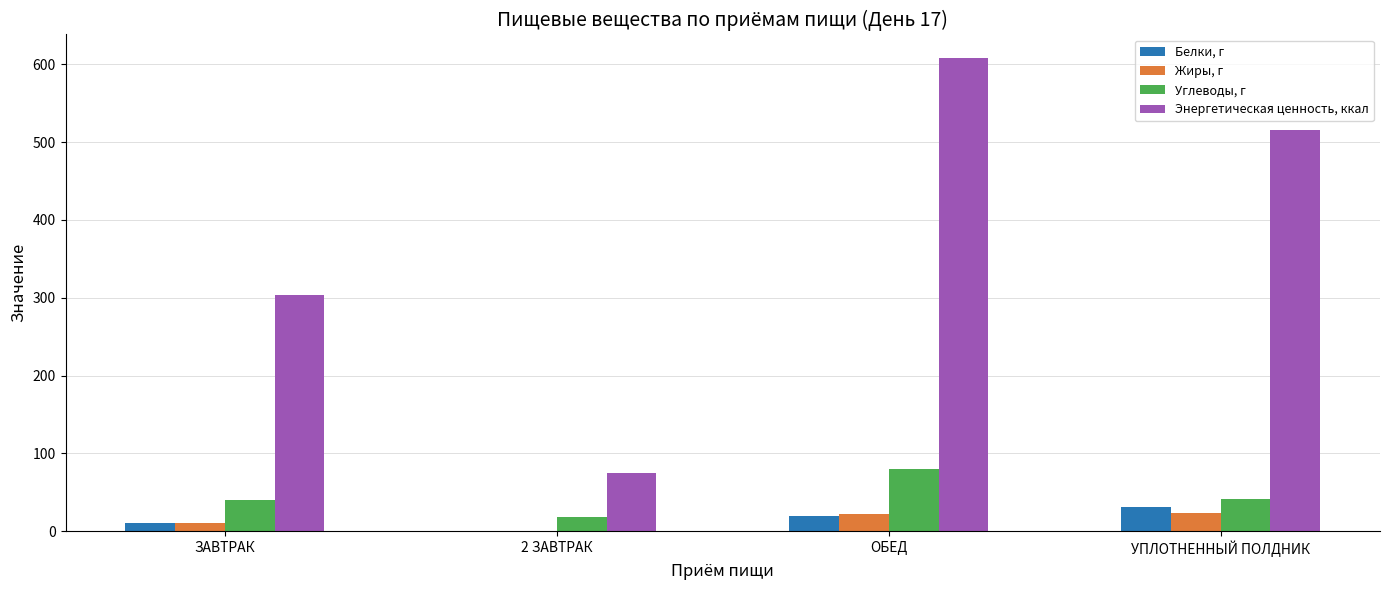

What is the sum of all Углеводы, г values?

179.0